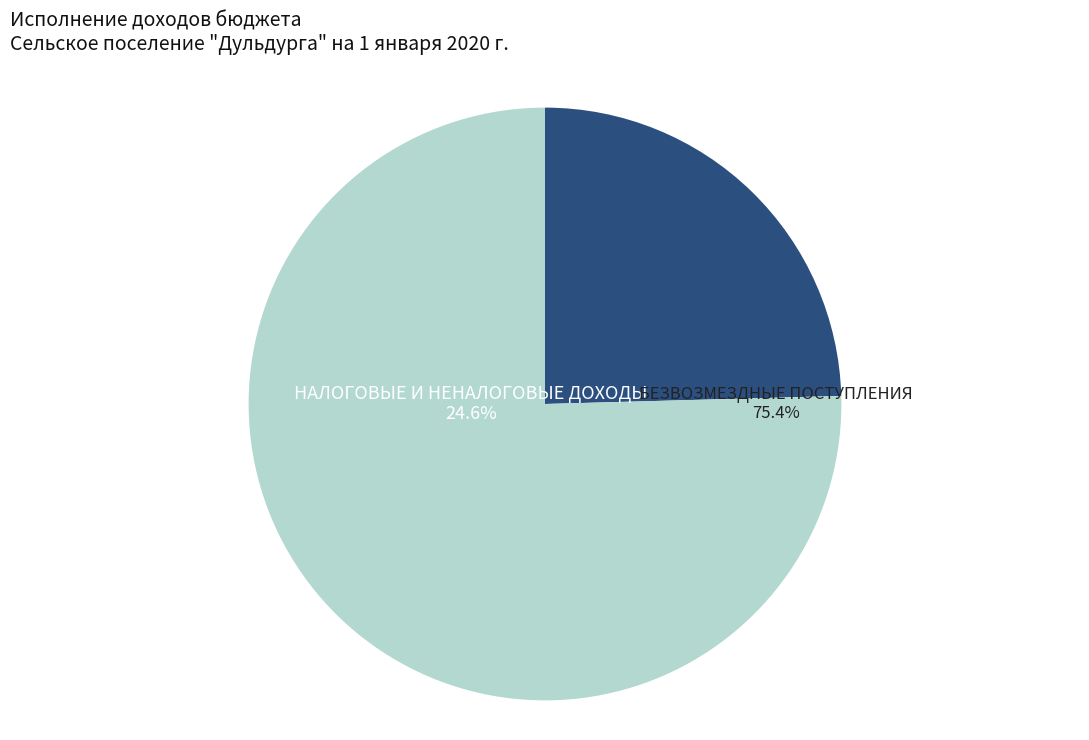

To the nearest percent, what portion does НАЛОГОВЫЕ И НЕНАЛОГОВЫЕ ДОХОДЫ represent?

25%